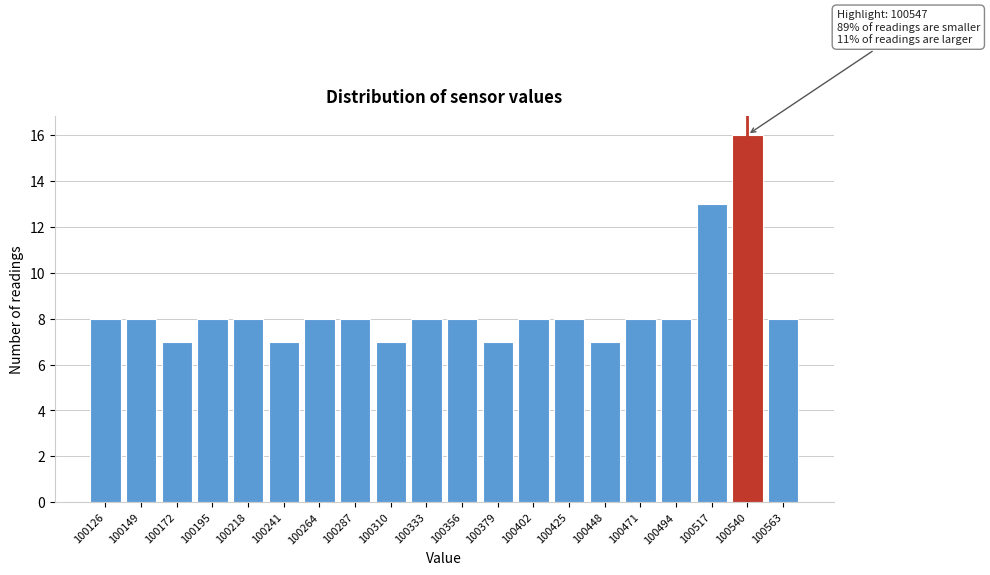

Reading left to right, transcribe all the data shown in this chart.

8	8	7	8	8	7	8	8	7	8	8	7	8	8	7	8	8	13	16	8